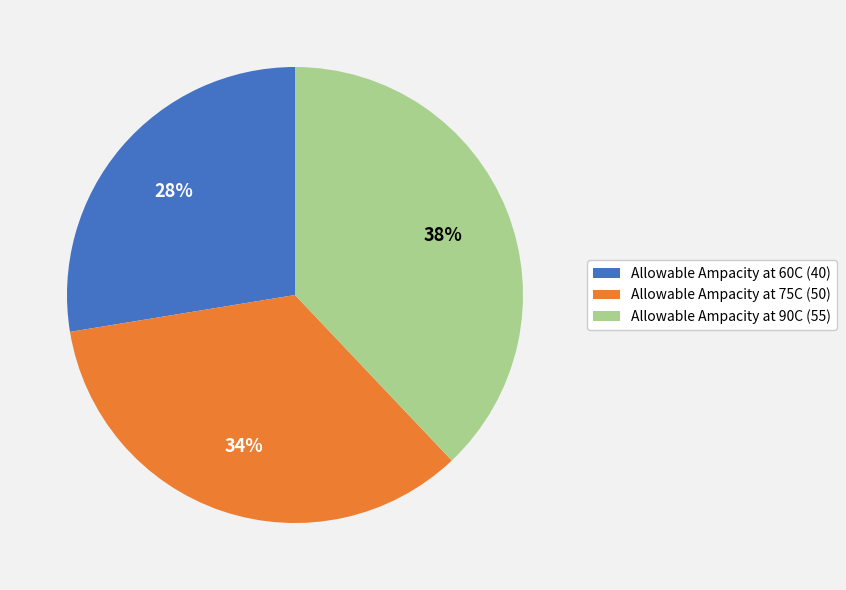

Does Allowable Ampacity at 90C account for over 50% of the chart?

No